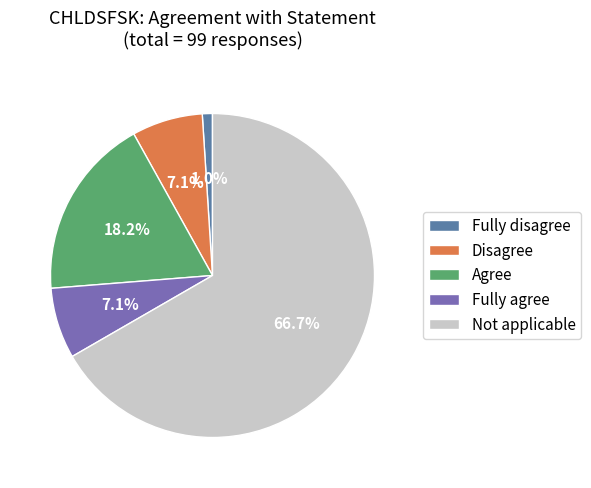

Between Disagree and Agree, which is larger?

Agree